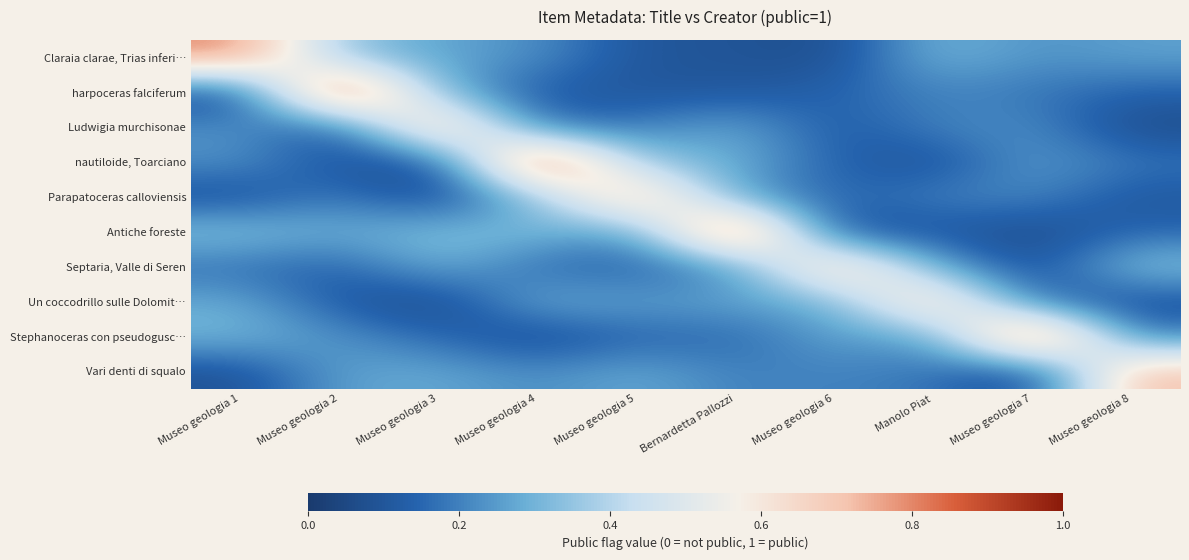

Rank the series by their maximum value, from lowest to highest.

Un coccodrillo sulle Dolomit…, Vari denti di squalo, Septaria, Valle di Seren, Parapatoceras calloviensis, Ludwigia murchisonae, Claraia clarae, Trias inferi…, Stephanoceras con pseudogusc…, Antiche foreste, nautiloide, Toarciano, harpoceras falciferum